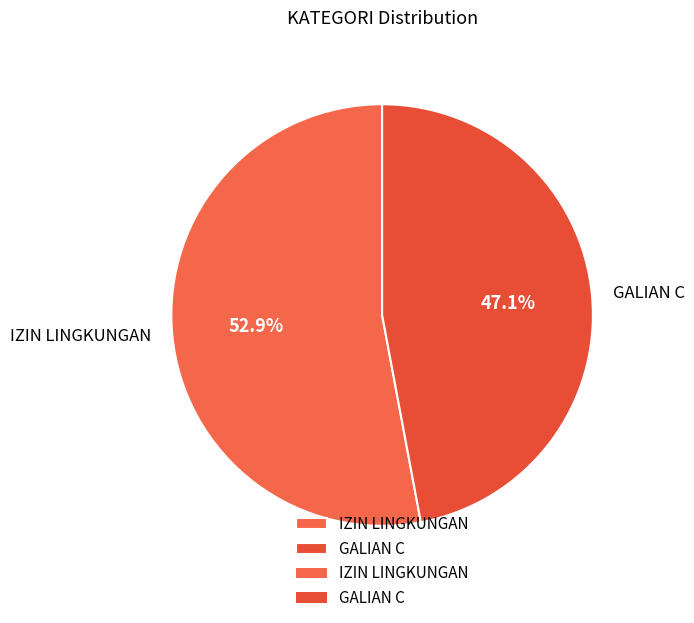

Combined, do GALIAN C and IZIN LINGKUNGAN account for over 50%?

Yes